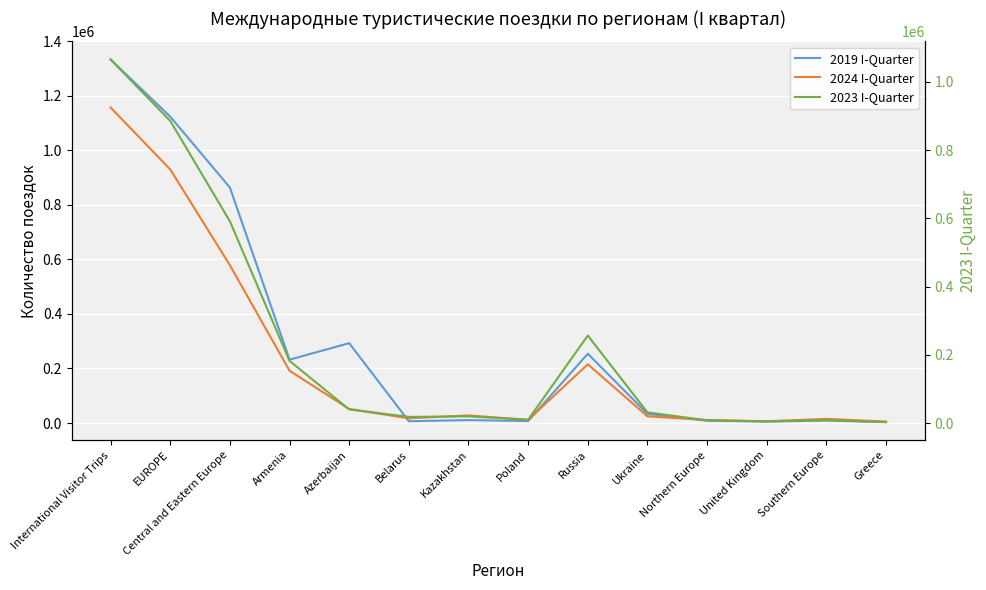

At which label does 2024 I-Quarter reach its minimum?

Greece